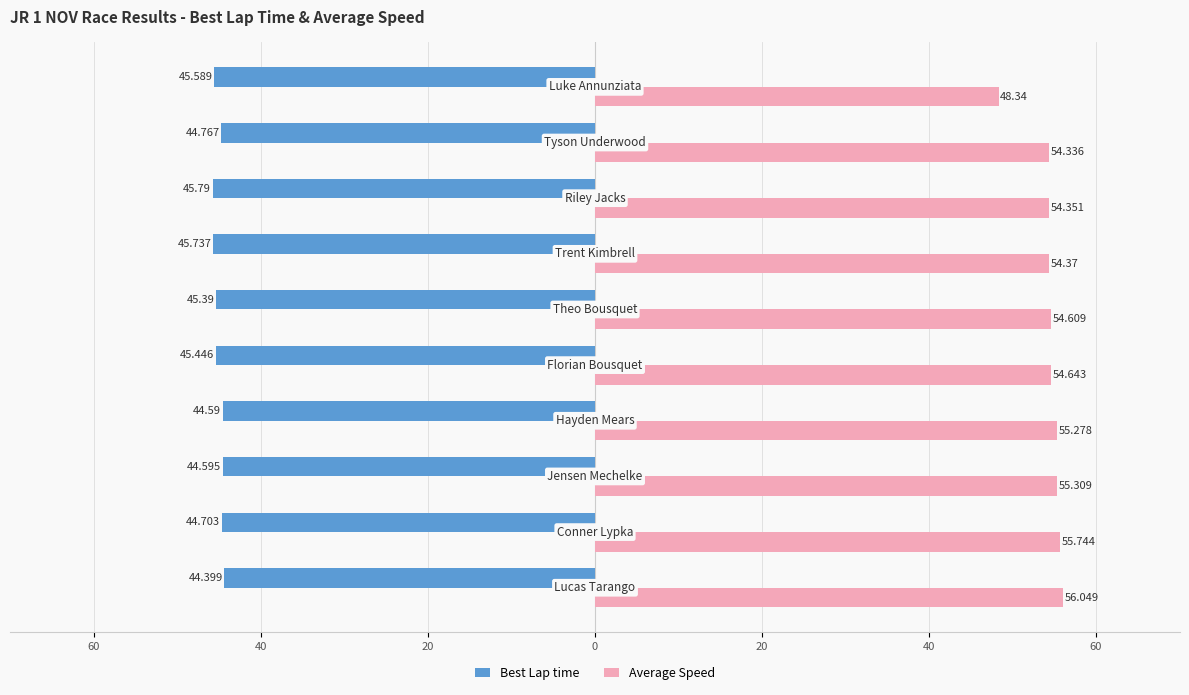

Reading left to right, what are all the values shown in this chart?

Best Lap time: -44.4	-44.7	-44.6	-44.6	-45.4	-45.4	-45.7	-45.8	-44.8	-45.6
Average Speed: 56.0	55.7	55.3	55.3	54.6	54.6	54.4	54.4	54.3	48.3